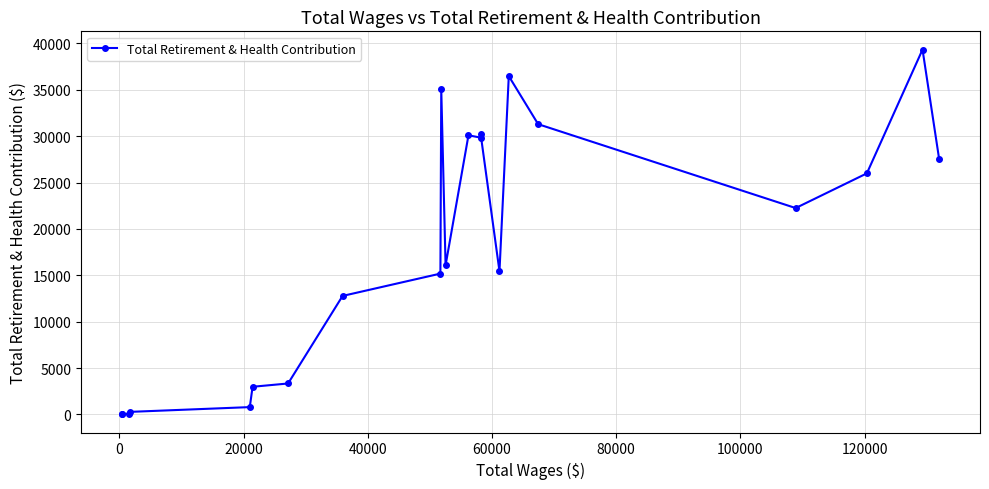

True or false: the data has more than 1 interior local peaks.

True